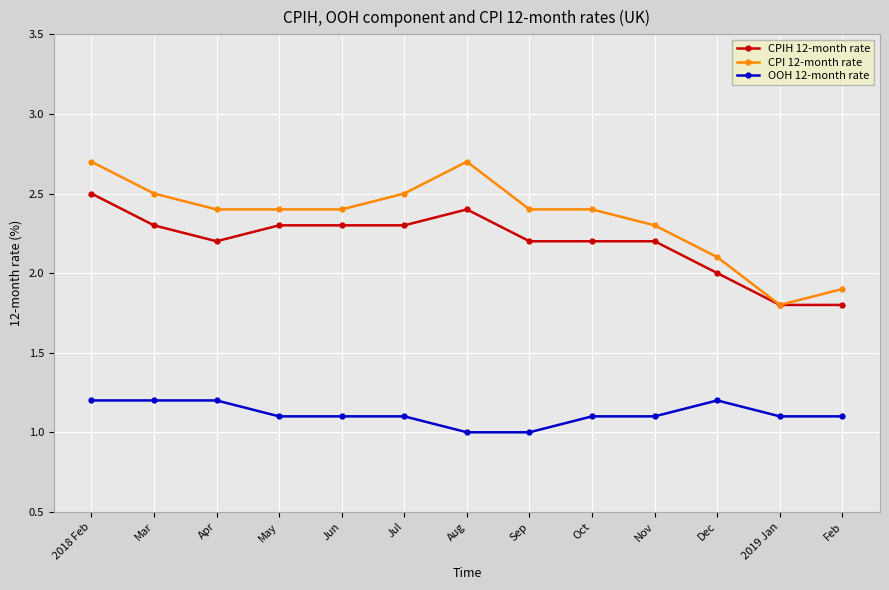

At which label does CPIH 12-month rate first exceed 2?

2018 Feb